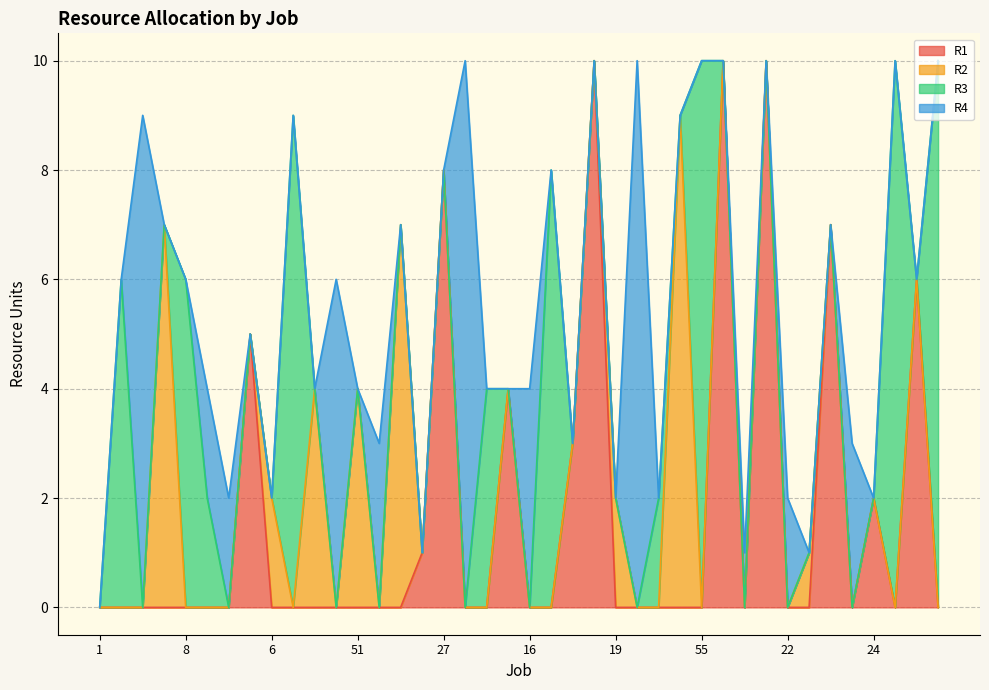

At how many categories does at least one series exceed 4?

21